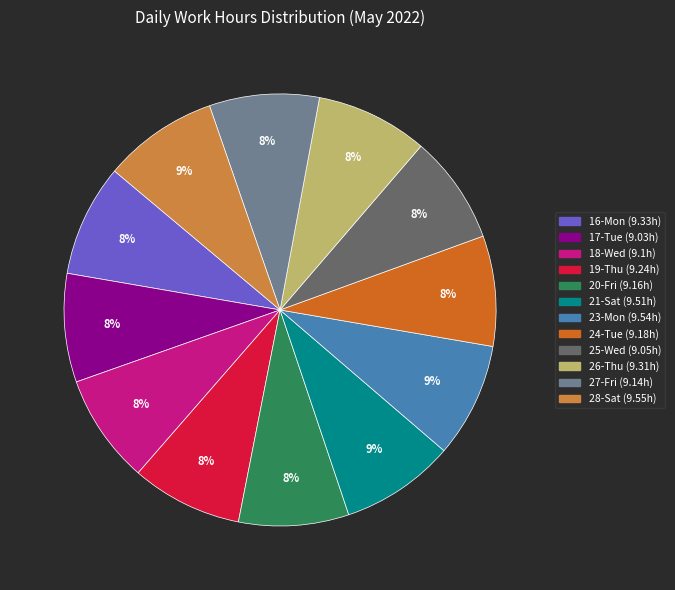

What is the ratio of the value at 24-Tue to the value at 17-Tue?

1.0